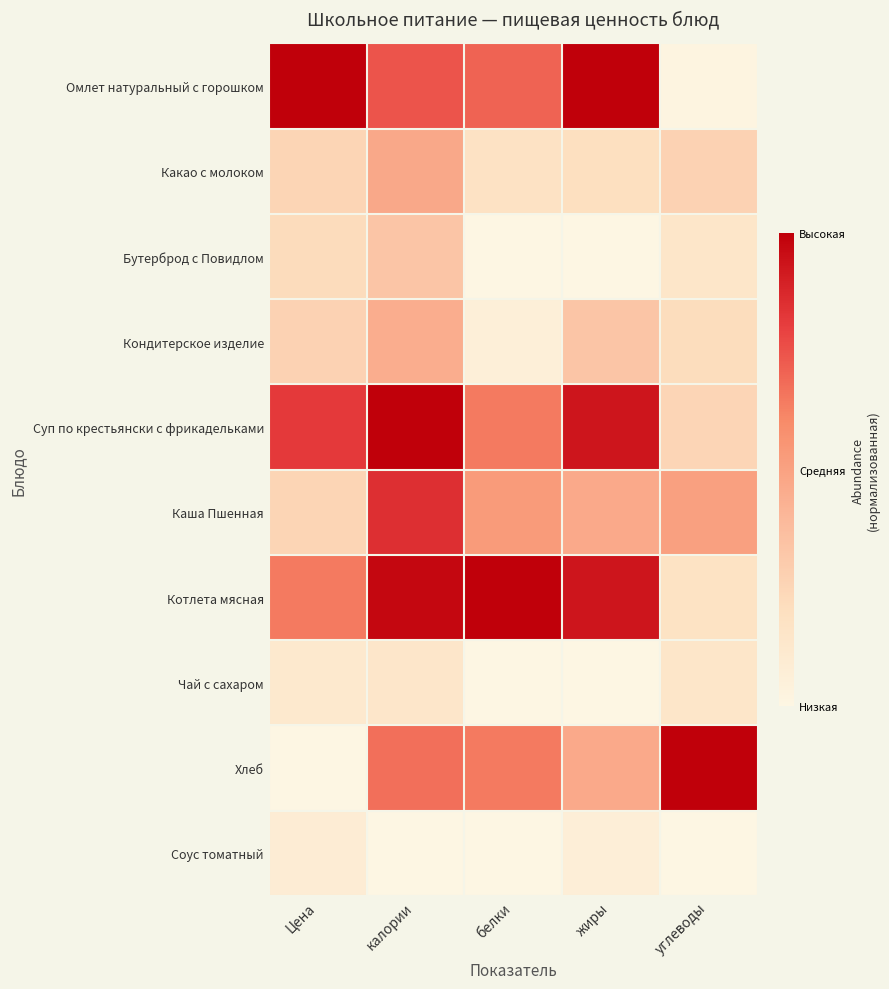

How many series are shown in this chart?

10